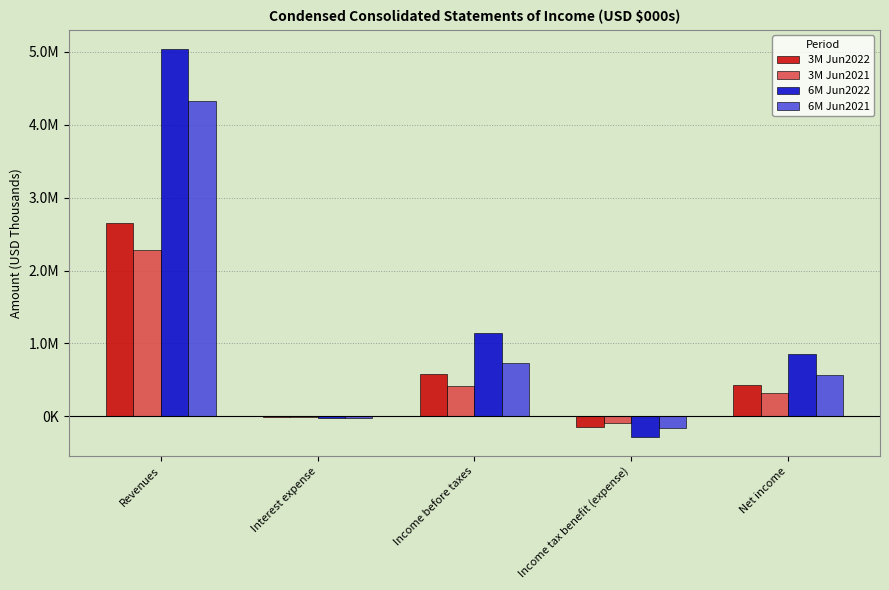

Is the value of 3M Jun2022 at Income tax benefit (expense) greater than the value of 3M Jun2021 at Revenues?

No